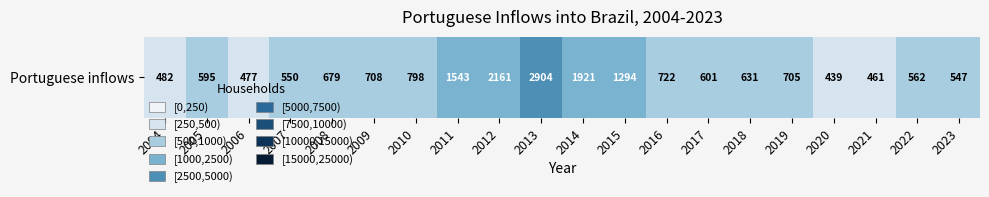

List the labels in order of value, smallest first.

2020, 2021, 2006, 2004, 2023, 2007, 2022, 2005, 2017, 2018, 2008, 2019, 2009, 2016, 2010, 2015, 2011, 2014, 2012, 2013